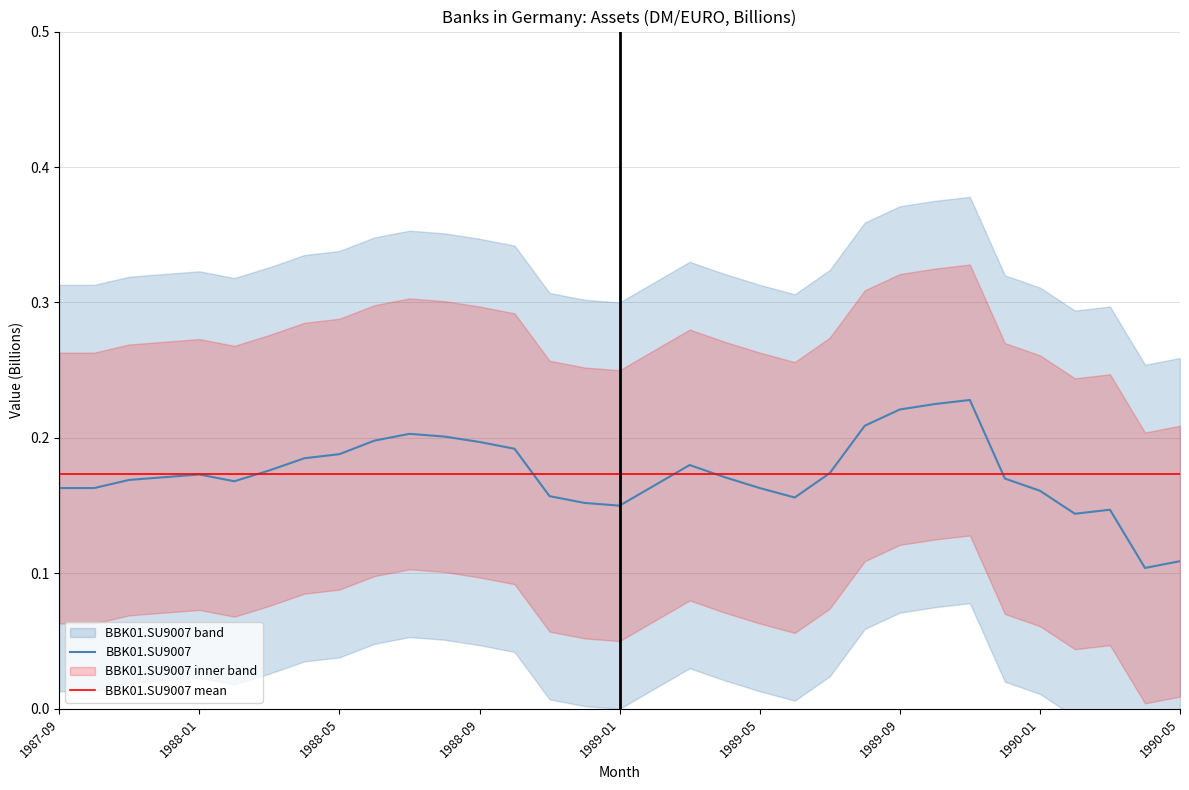

Is it true that BBK01.SU9007 mean equals 0.0 at 1988-01?

False